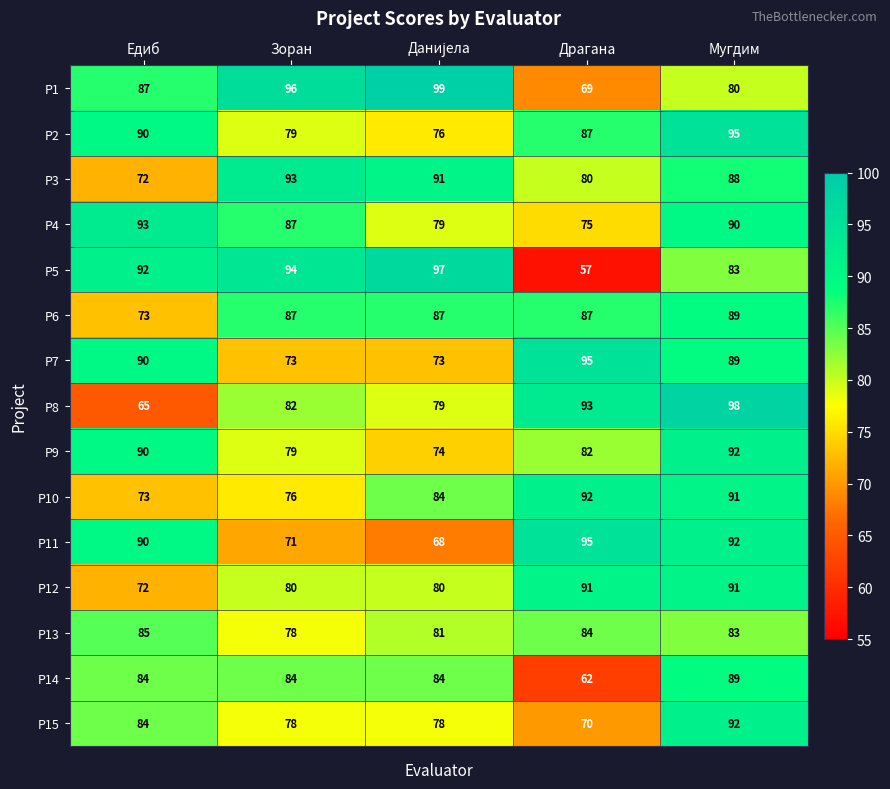

What is the spread (max minus min) of values at Едиб?

28